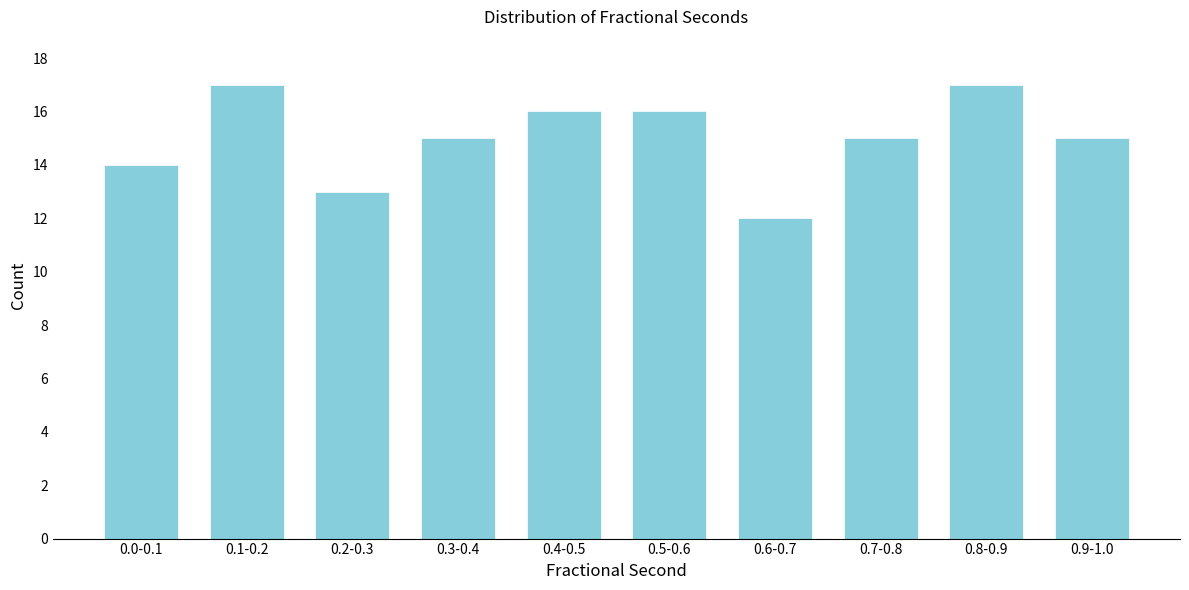

Reading left to right, transcribe all the data shown in this chart.

14	17	13	15	16	16	12	15	17	15